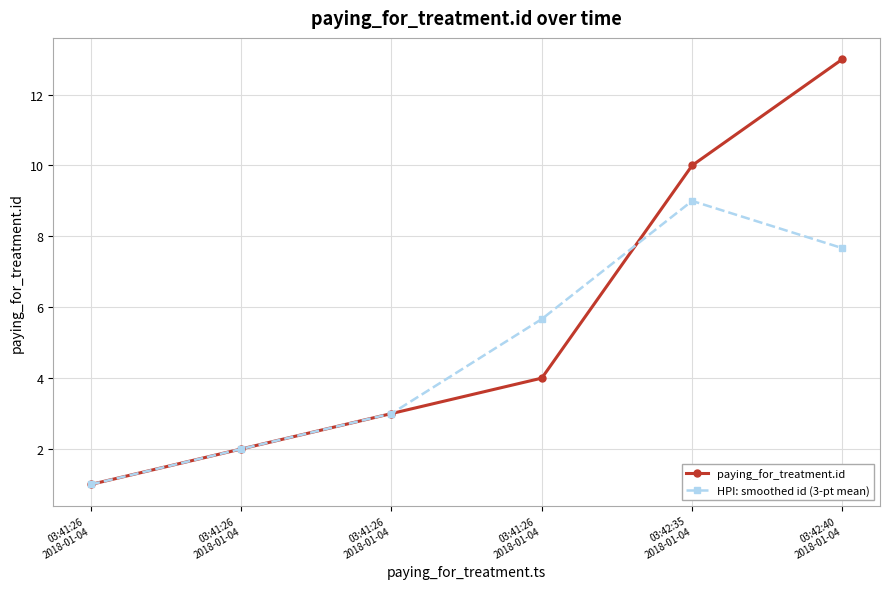

What is the difference between the second highest and second lowest values in the HPI: smoothed id (3-pt mean) series?

5.7